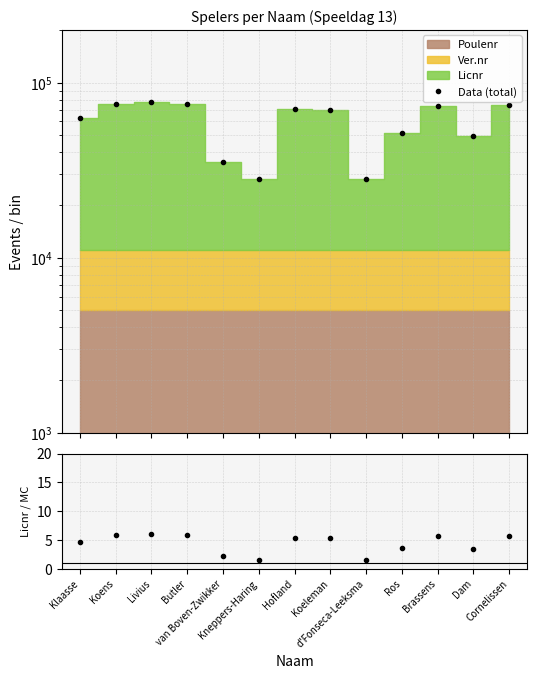

What is the maximum value for Licnr / MC?

6.0